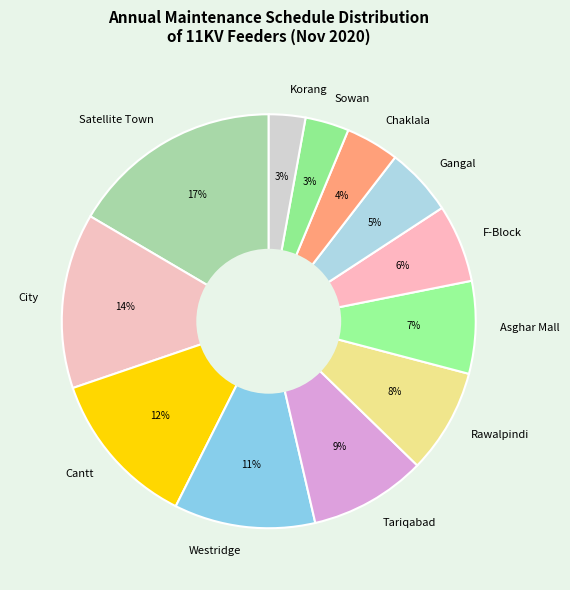

Is there a majority slice in this chart?

No